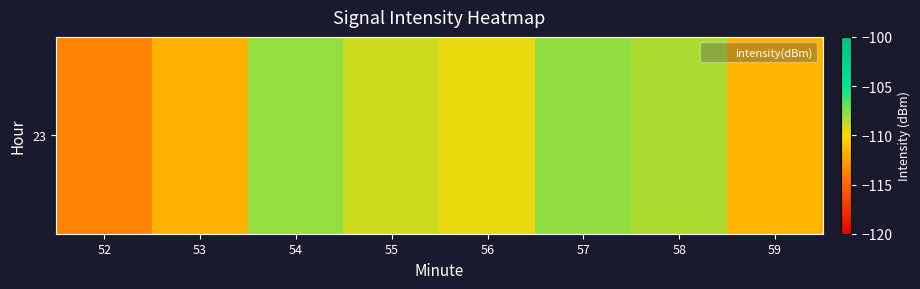

Is it true that the value at 52 is -204.4?

False